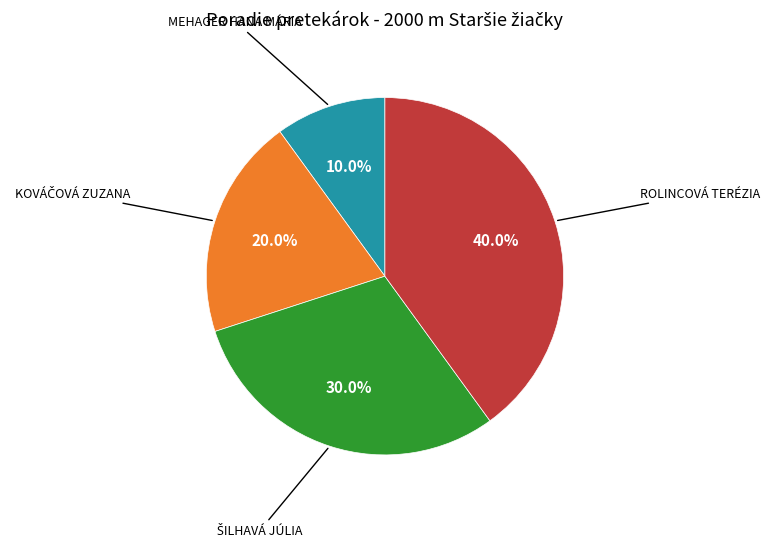

Does any single category account for the majority?

No